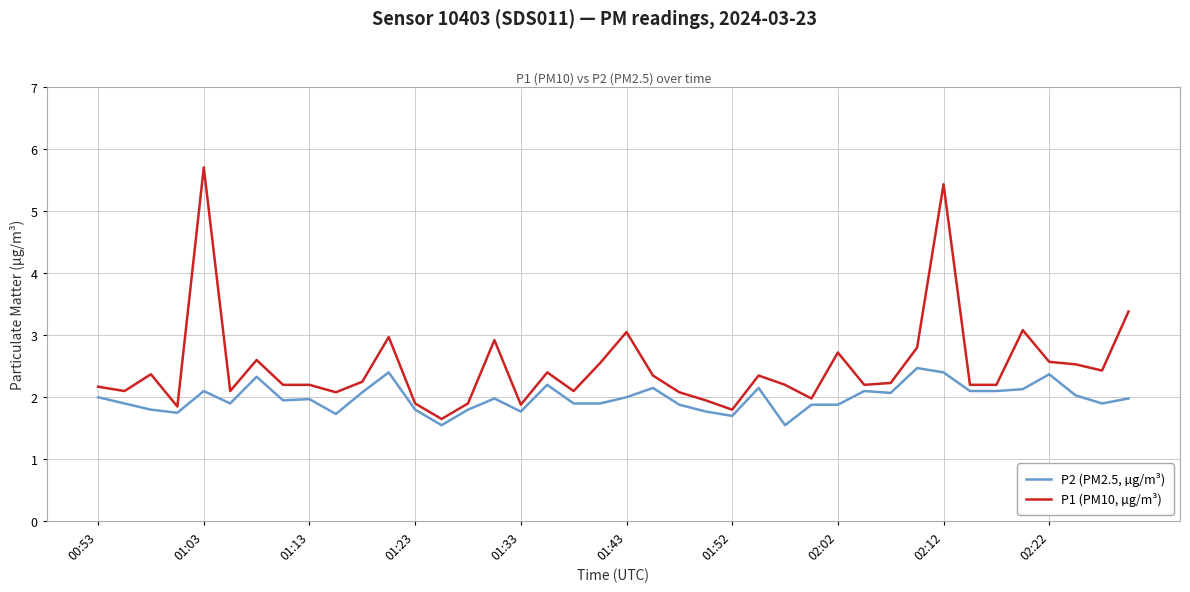

Rank the series by their maximum value, from highest to lowest.

P1 (PM10, µg/m³), P2 (PM2.5, µg/m³)